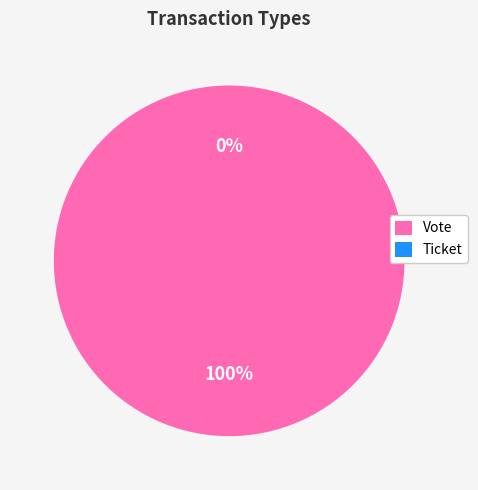

Which category has the smallest portion of the pie?

Ticket